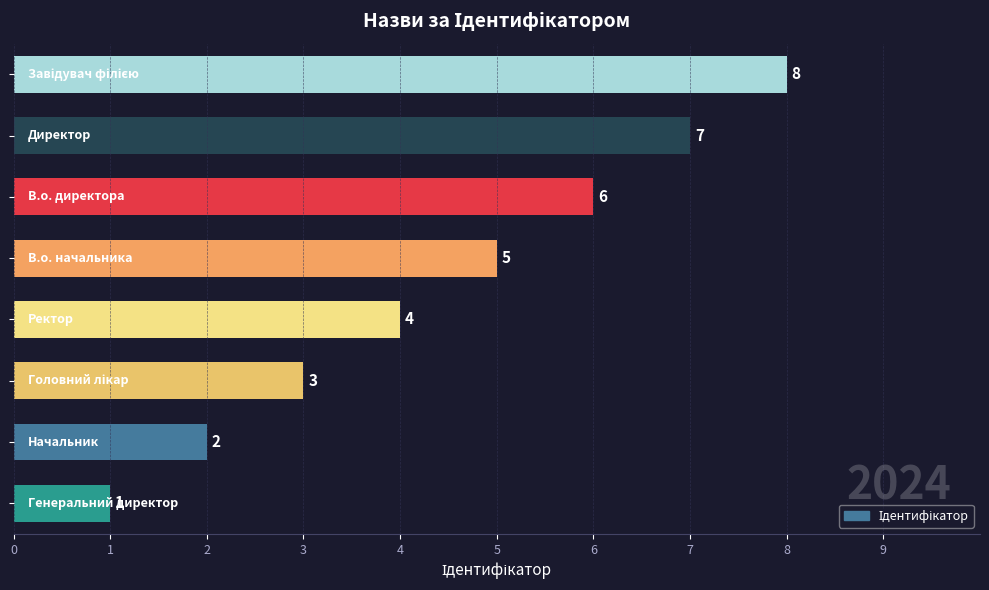

What is the sum of all values?

36